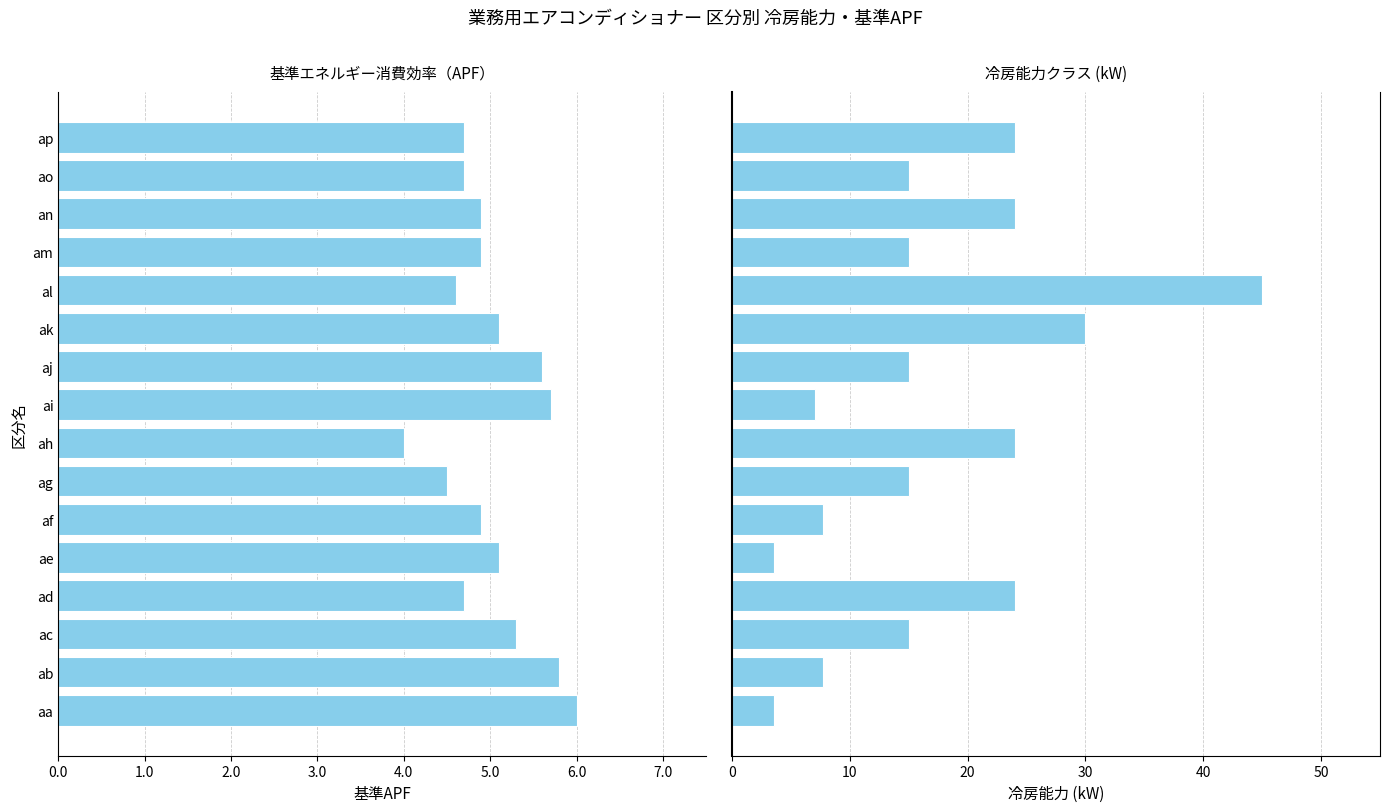

What is the approximate value of 冷房能力値 at ad?

24.0